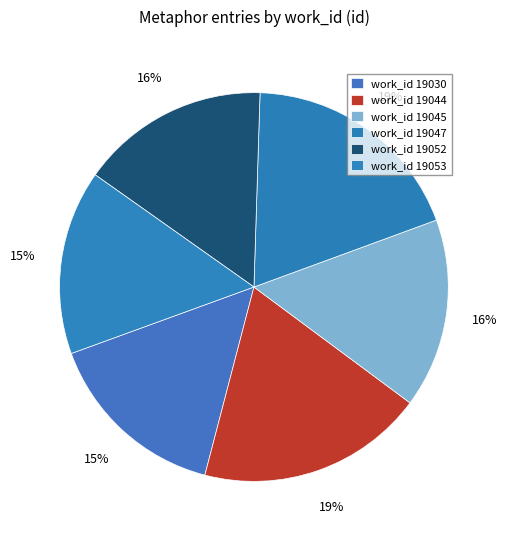

How many segments does this pie chart have?

6